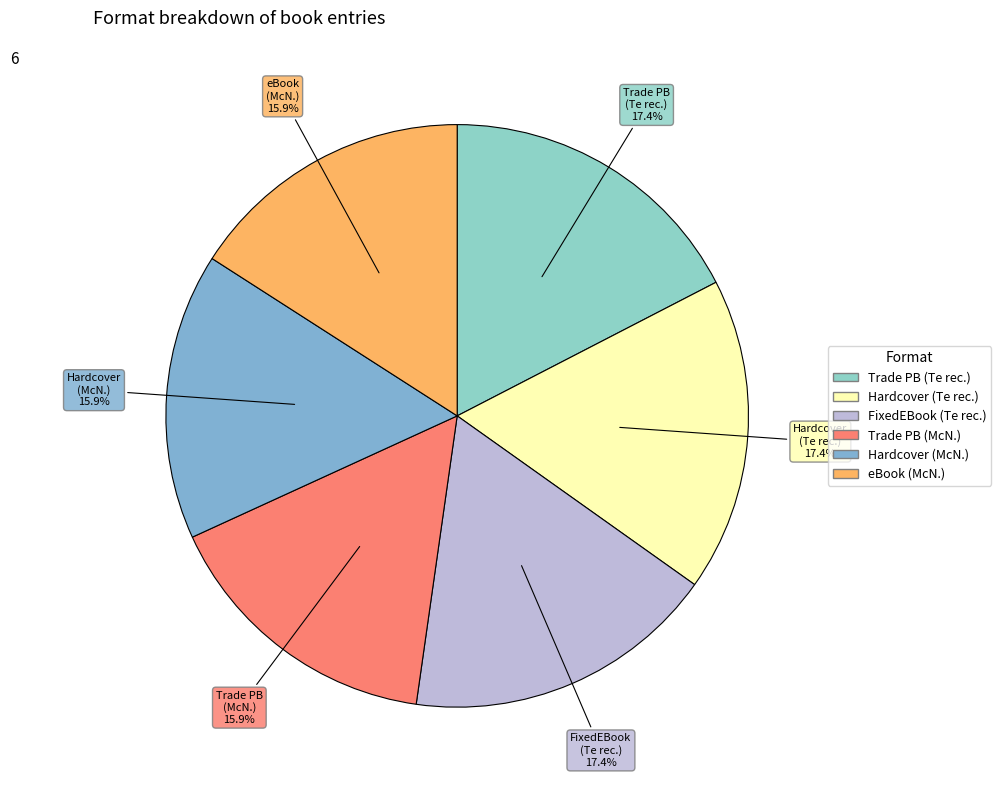

To the nearest percent, what is the average slice percentage?

17%